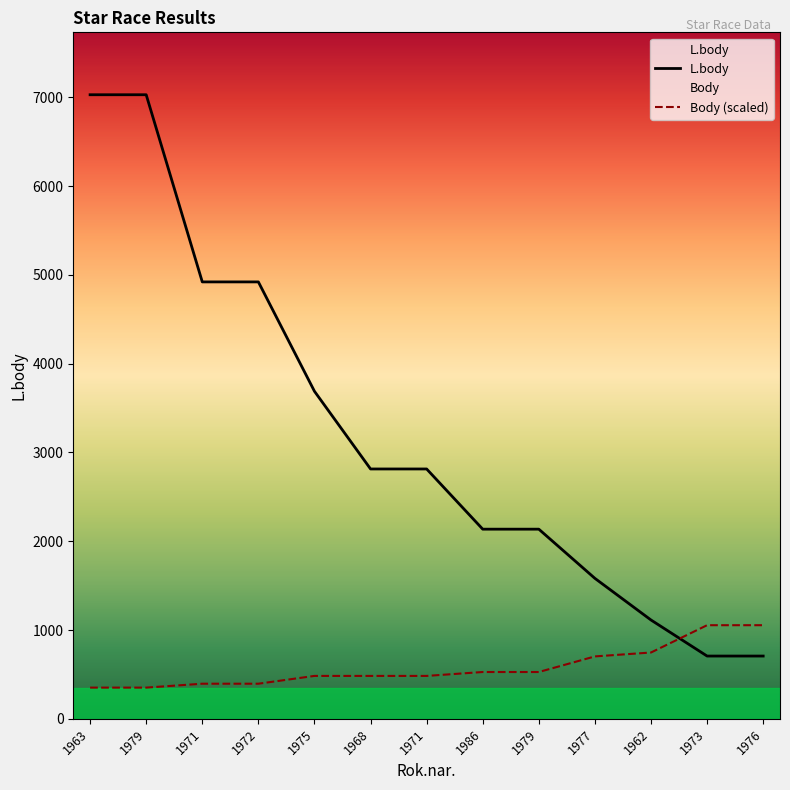

Between which two adjacent categories do Body (scaled) and L.body first intersect?

1962 and 1973